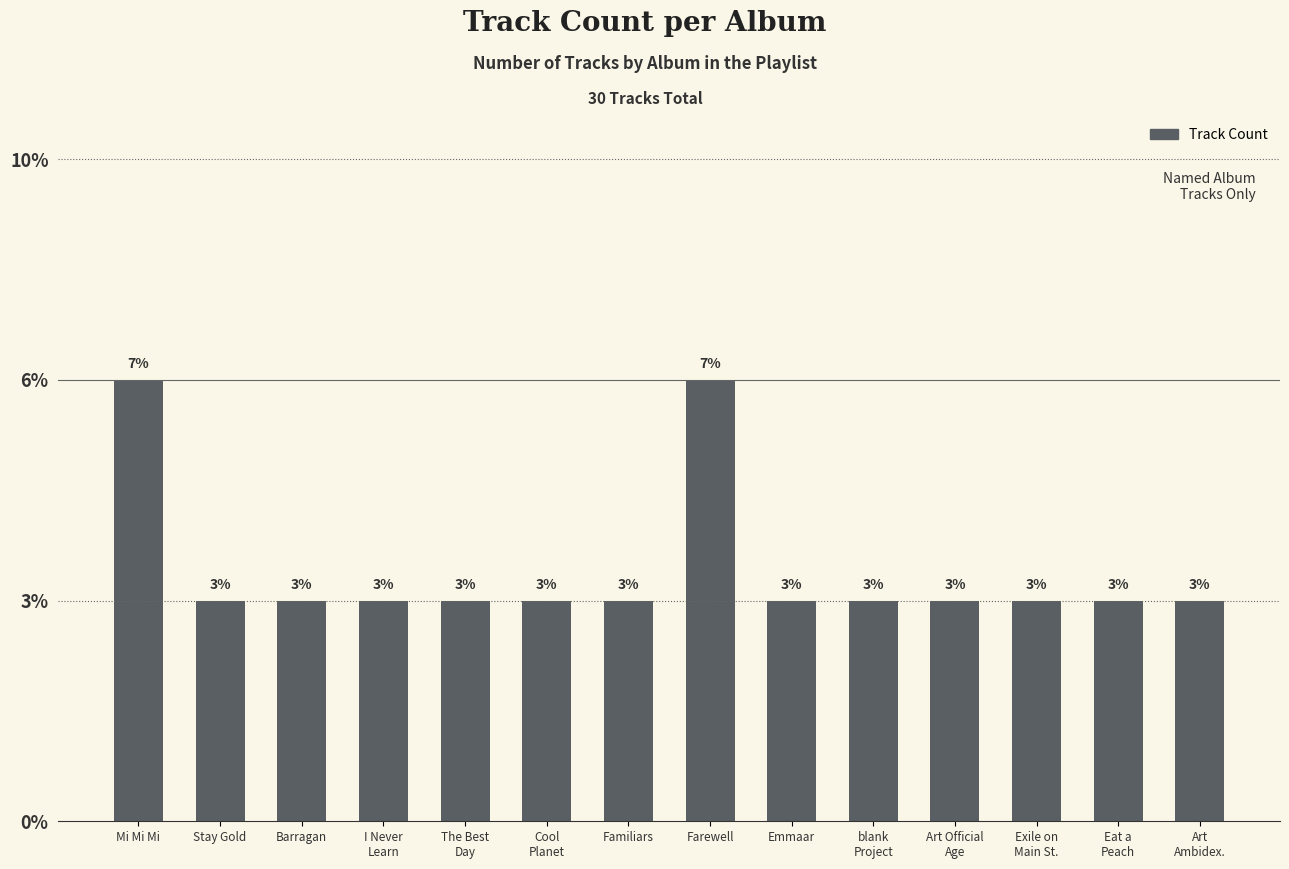

The value at blank
Project is 1. True or false?

False